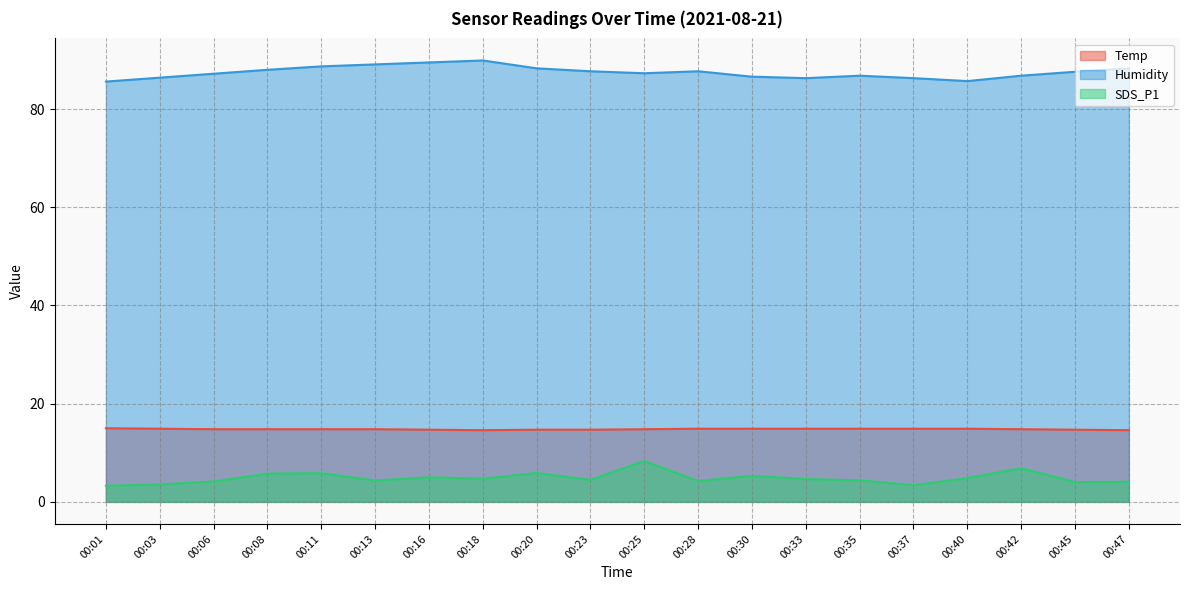

What is the difference between the maximum and minimum values in the SDS_P1 series?

5.0